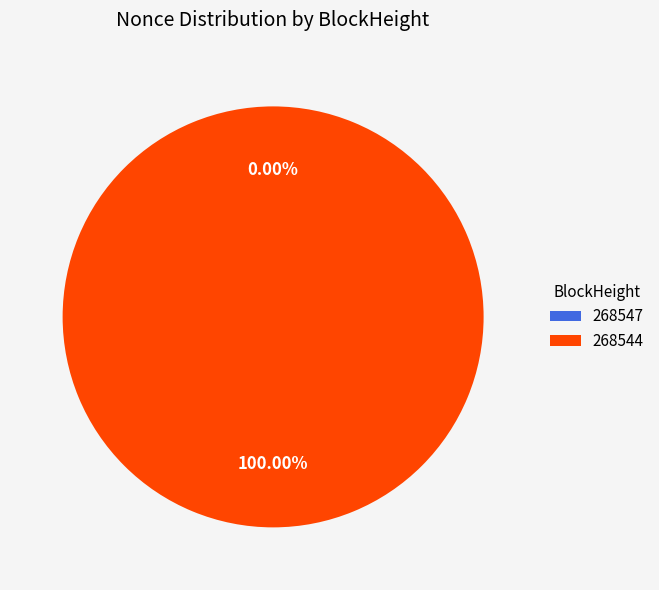

Is there any slice that represents more than half of the pie?

Yes